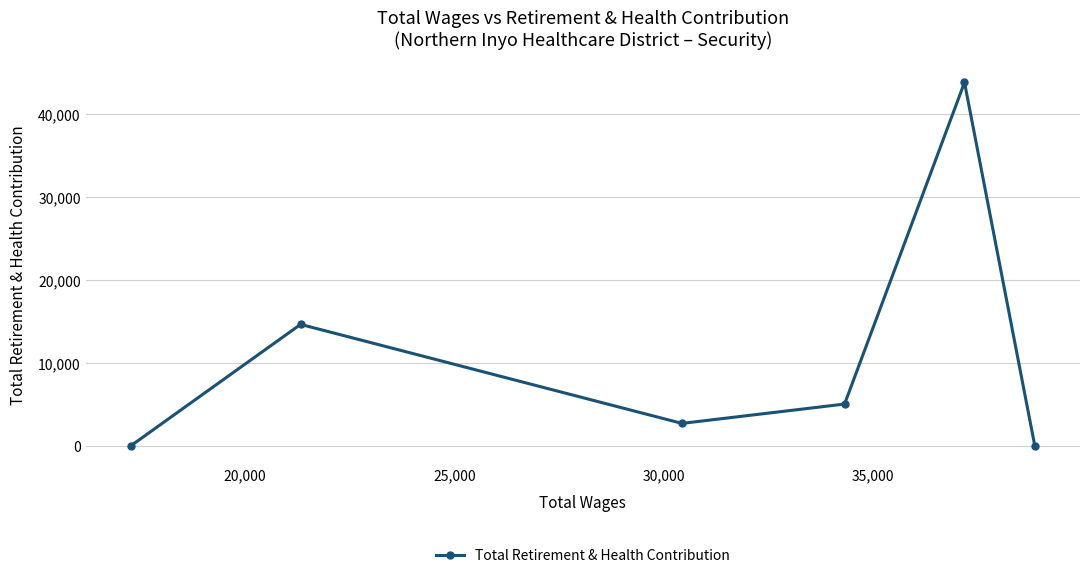

What is the difference between the maximum and second lowest values?

43817